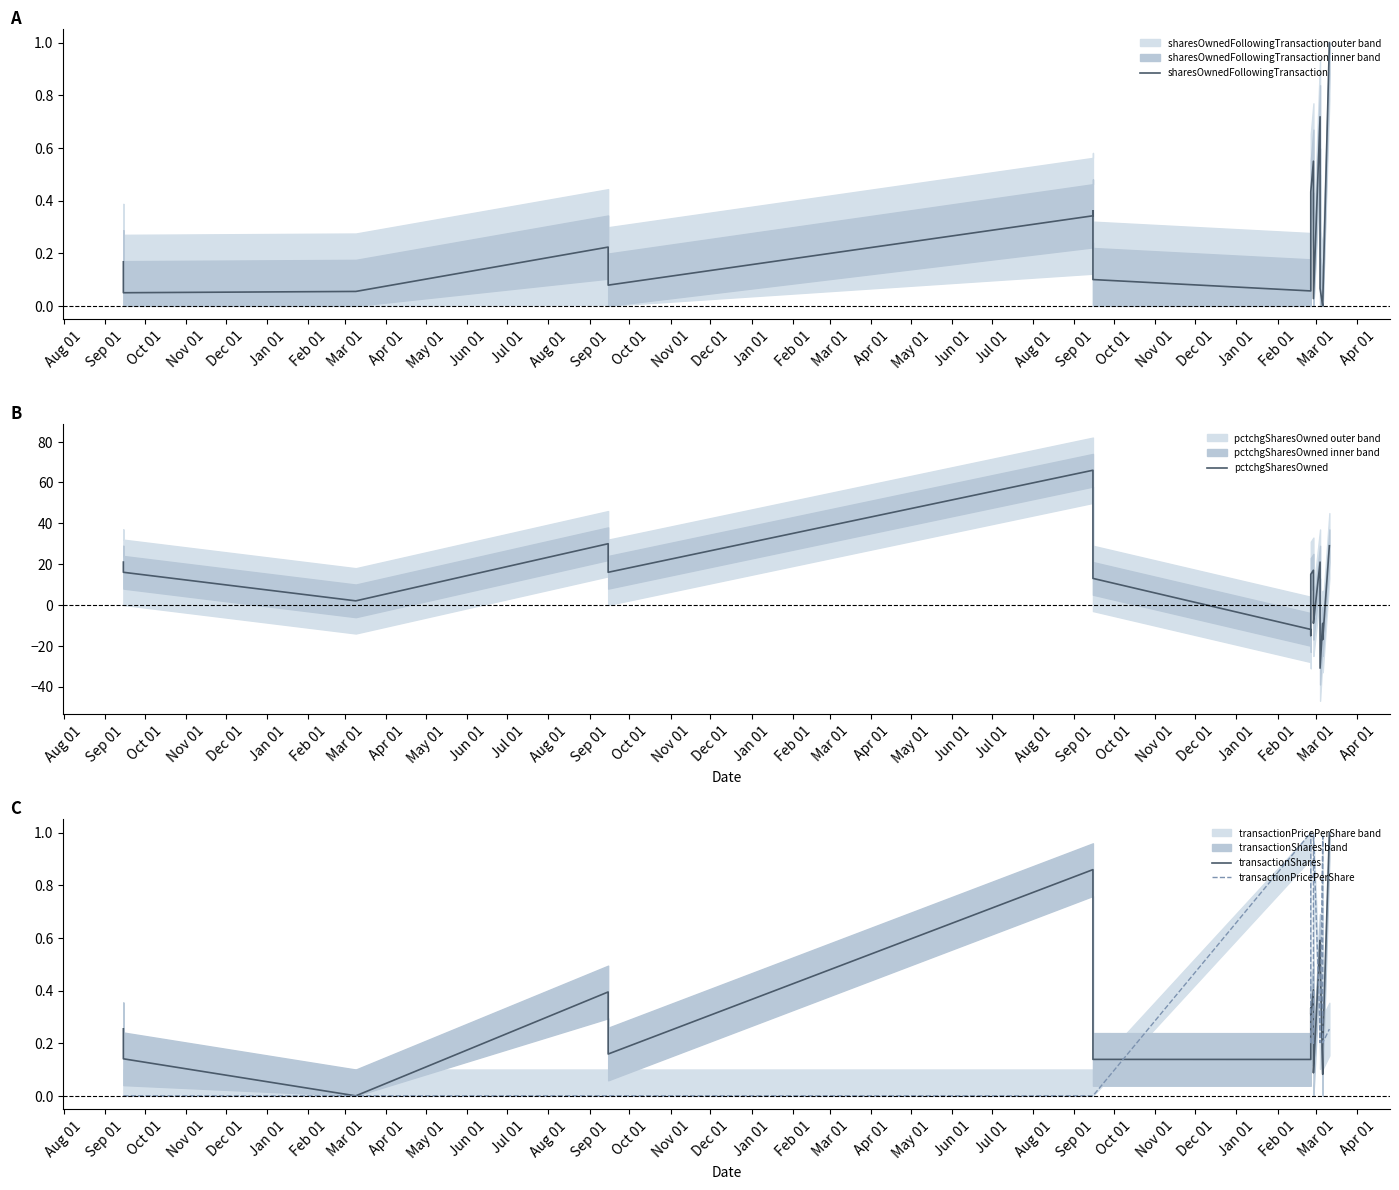

Reading left to right, transcribe all the data shown in this chart.

sharesOwnedFollowingTransaction: 0.2	0.0	0.1	0.2	0.1	0.3	0.4	0.1	0.1	0.3	0.4	0.5	0.2	0.0	0.7	0.1	0.0	0.0	1.0
pctchgSharesOwned: 21.0	16.0	2.0	30.0	16.0	66.0	63.0	13.0	-12.0	-15.0	15.0	17.0	-8.0	-9.0	21.0	-31.0	-9.0	-17.0	29.0
transactionShares: 0.3	0.1	0.0	0.4	0.2	0.9	0.9	0.1	0.1	0.3	0.3	0.4	0.1	0.1	0.6	0.5	0.1	0.2	1.0
transactionPricePerShare: 0.0	0.0	0.0	0.0	0.0	0.0	0.0	0.0	1.0	0.2	0.2	0.2	0.2	1.0	0.2	0.2	1.0	0.2	0.3